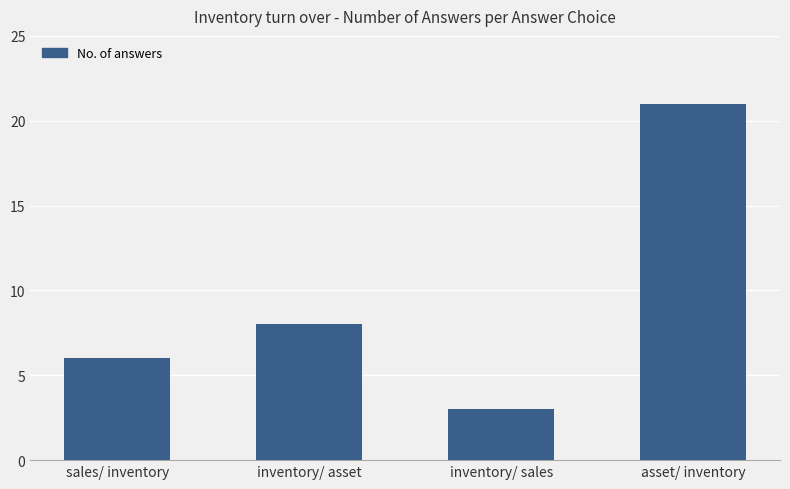

What is the maximum value shown in the chart?

21